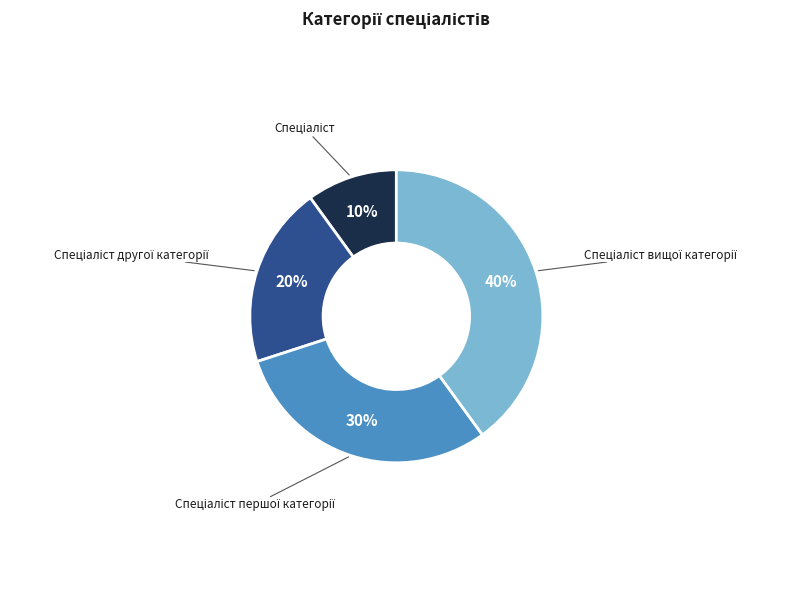

To the nearest percent, what is the difference between the largest and smallest slice percentages?

30%